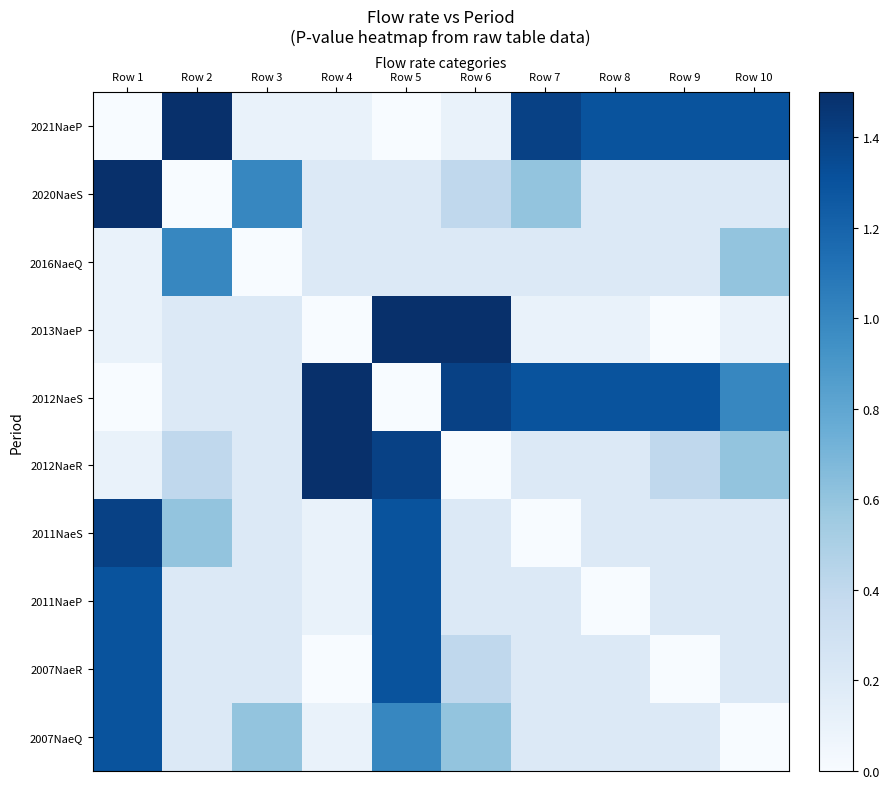

Reading left to right, extract all data points from this chart.

2021NaeP: Row 1=0.0	Row 2=6.0	Row 3=0.1	Row 4=0.1	Row 5=0.0	Row 6=0.1	Row 7=1.4	Row 8=1.3	Row 9=1.3	Row 10=1.3
2020NaeS: Row 1=6.0	Row 2=0.0	Row 3=1.0	Row 4=0.2	Row 5=0.2	Row 6=0.4	Row 7=0.6	Row 8=0.2	Row 9=0.2	Row 10=0.2
2016NaeQ: Row 1=0.1	Row 2=1.0	Row 3=0.0	Row 4=0.2	Row 5=0.2	Row 6=0.2	Row 7=0.2	Row 8=0.2	Row 9=0.2	Row 10=0.6
2013NaeP: Row 1=0.1	Row 2=0.2	Row 3=0.2	Row 4=0.0	Row 5=1.5	Row 6=6.0	Row 7=0.1	Row 8=0.1	Row 9=0.0	Row 10=0.1
2012NaeS: Row 1=0.0	Row 2=0.2	Row 3=0.2	Row 4=1.5	Row 5=0.0	Row 6=1.4	Row 7=1.3	Row 8=1.3	Row 9=1.3	Row 10=1.0
2012NaeR: Row 1=0.1	Row 2=0.4	Row 3=0.2	Row 4=6.0	Row 5=1.4	Row 6=0.0	Row 7=0.2	Row 8=0.2	Row 9=0.4	Row 10=0.6
2011NaeS: Row 1=1.4	Row 2=0.6	Row 3=0.2	Row 4=0.1	Row 5=1.3	Row 6=0.2	Row 7=0.0	Row 8=0.2	Row 9=0.2	Row 10=0.2
2011NaeP: Row 1=1.3	Row 2=0.2	Row 3=0.2	Row 4=0.1	Row 5=1.3	Row 6=0.2	Row 7=0.2	Row 8=0.0	Row 9=0.2	Row 10=0.2
2007NaeR: Row 1=1.3	Row 2=0.2	Row 3=0.2	Row 4=0.0	Row 5=1.3	Row 6=0.4	Row 7=0.2	Row 8=0.2	Row 9=0.0	Row 10=0.2
2007NaeQ: Row 1=1.3	Row 2=0.2	Row 3=0.6	Row 4=0.1	Row 5=1.0	Row 6=0.6	Row 7=0.2	Row 8=0.2	Row 9=0.2	Row 10=0.0